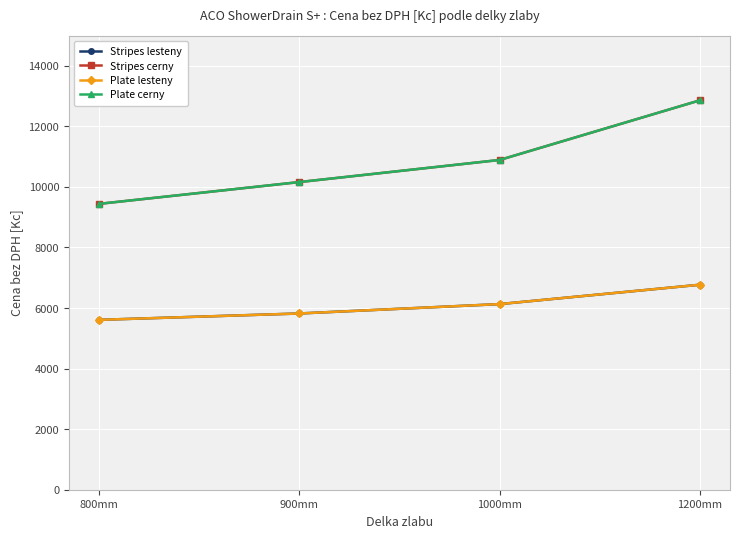

Reading left to right, extract all data points from this chart.

Stripes lesteny: 5610	5820	6130	6770
Stripes cerny: 9440	10160	10890	12860
Plate lesteny: 5610	5820	6130	6770
Plate cerny: 9440	10160	10890	12860